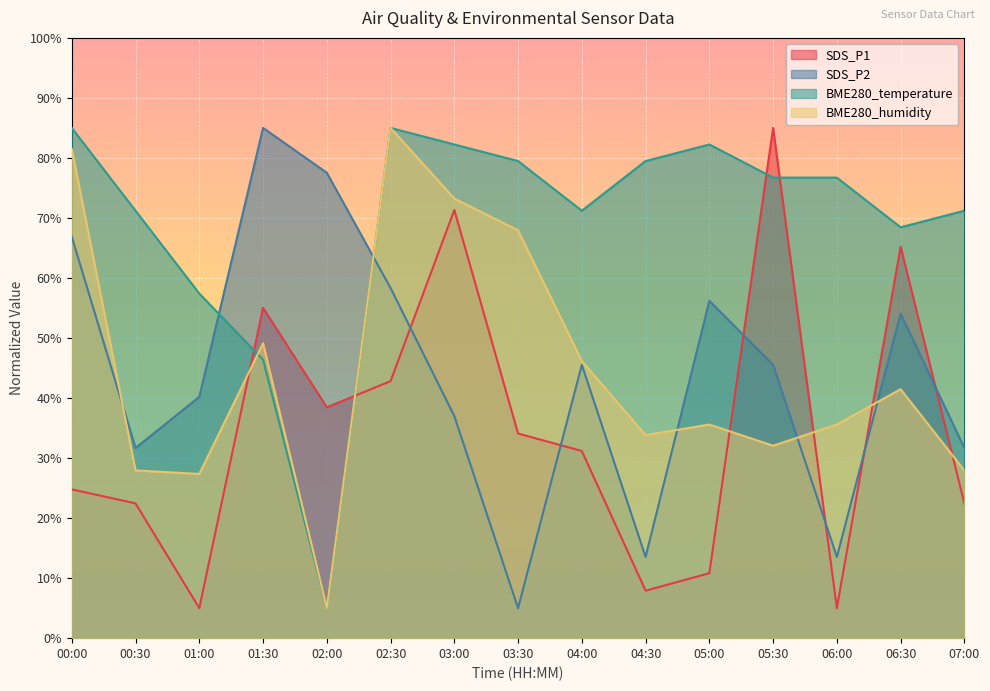

In SDS_P1, how many points are lower than both neighbors (excluding endpoints)?

4